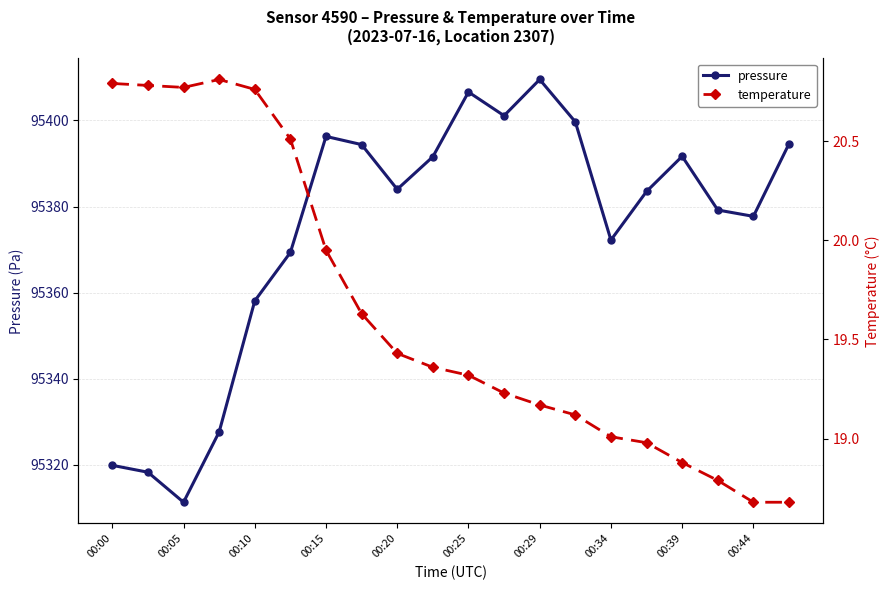

How many interior local peaks does the pressure series have?

4